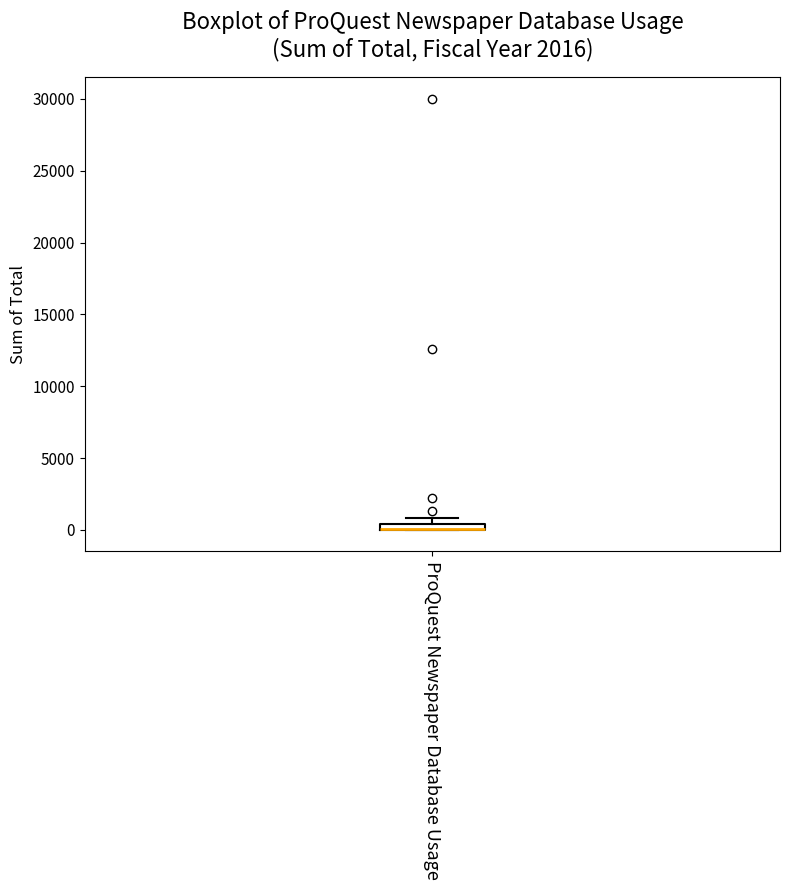

Where is the lower edge of the box for ProQuest Newspaper Database Usage on the y-axis? The values are not printed on the chart, so give them approximately, as read against the axis.

0